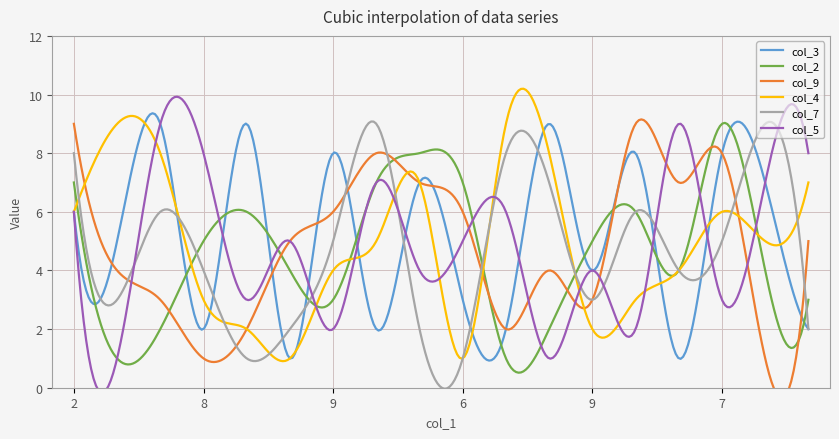

At which category does col_5 reach its first local valley?

4